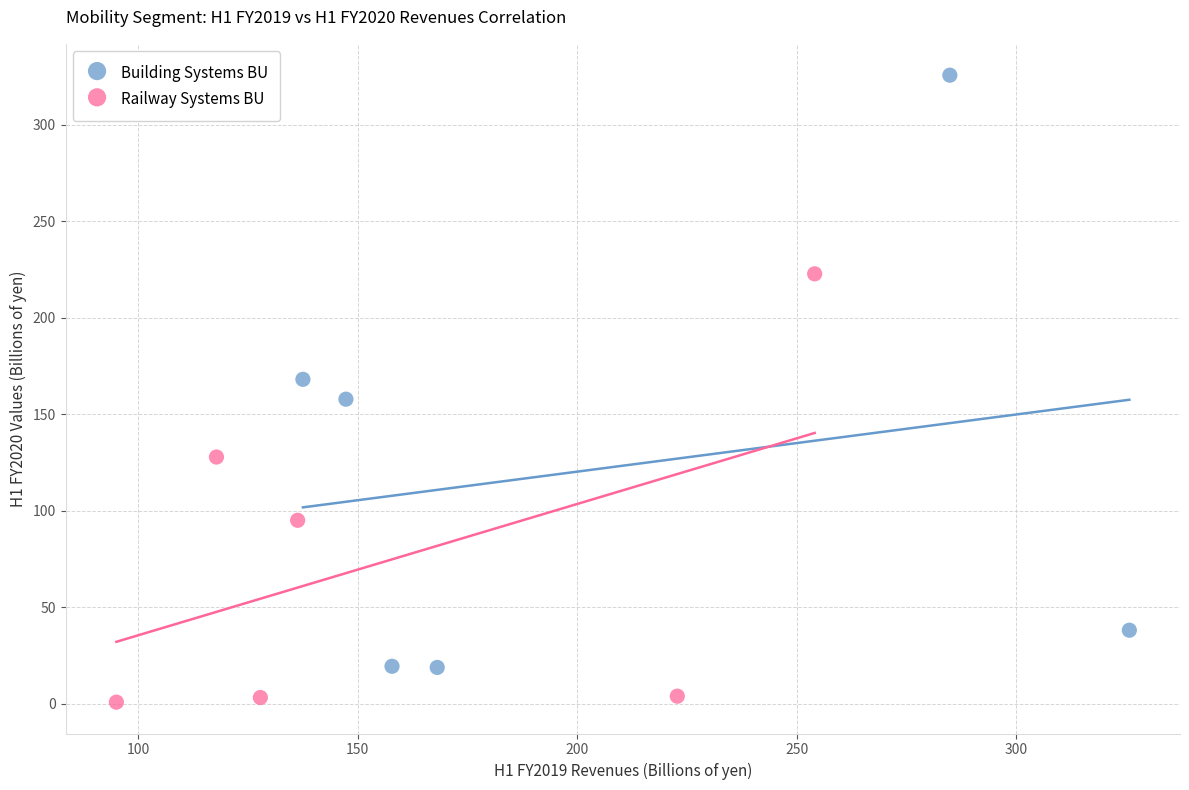

Which series has the widest spread of Y values?

Building Systems BU